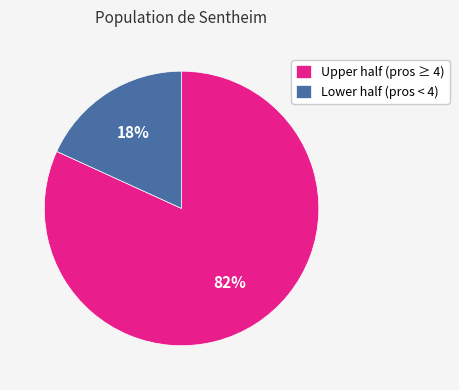

Which category accounts for the majority?

Upper half (pros ≥ 4)